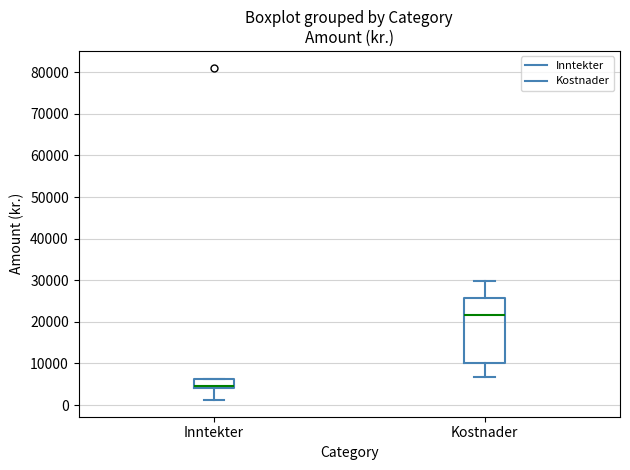

Comparing the boxes themselves (not the whiskers), which one is the tallest?

Kostnader